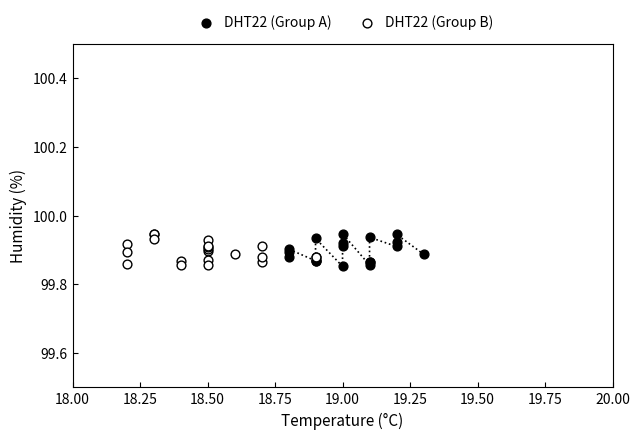

What are all the series names shown in the legend?

DHT22 (Group A), DHT22 (Group B)